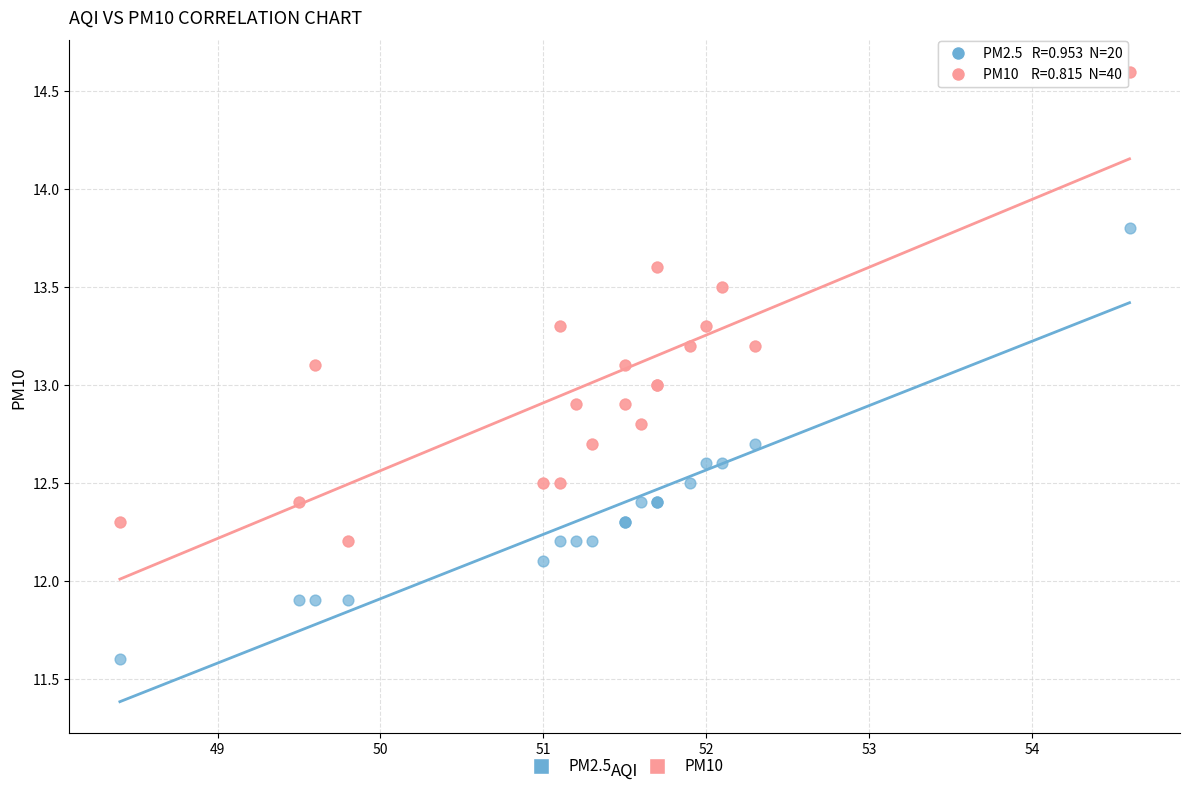

Which series reaches the minimum Y coordinate?

PM2.5